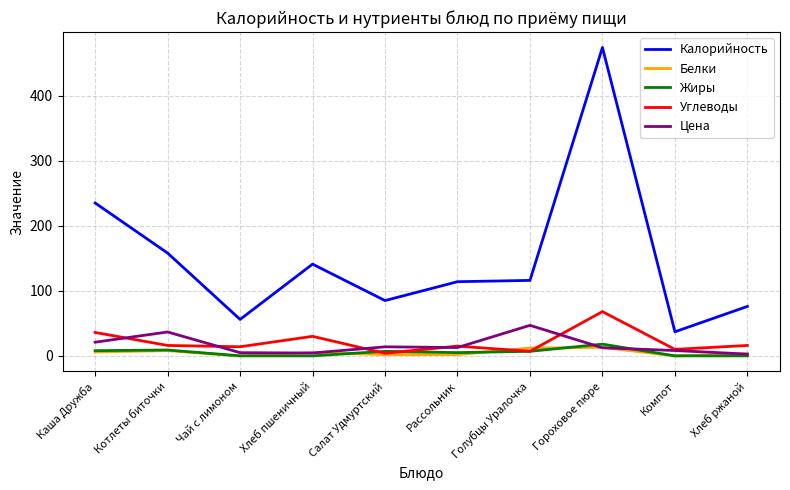

What is the greatest value displayed?

474.0